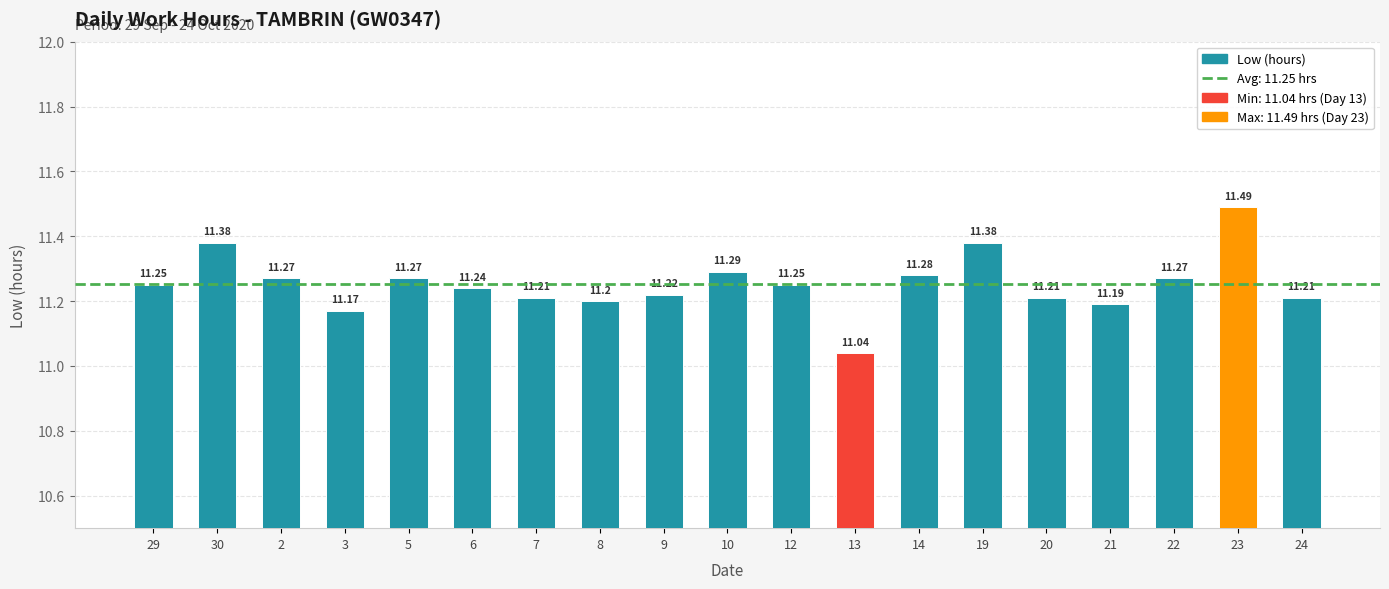

Reading left to right, what are all the values shown in this chart?

11.2	11.4	11.3	11.2	11.3	11.2	11.2	11.2	11.2	11.3	11.2	11.0	11.3	11.4	11.2	11.2	11.3	11.5	11.2